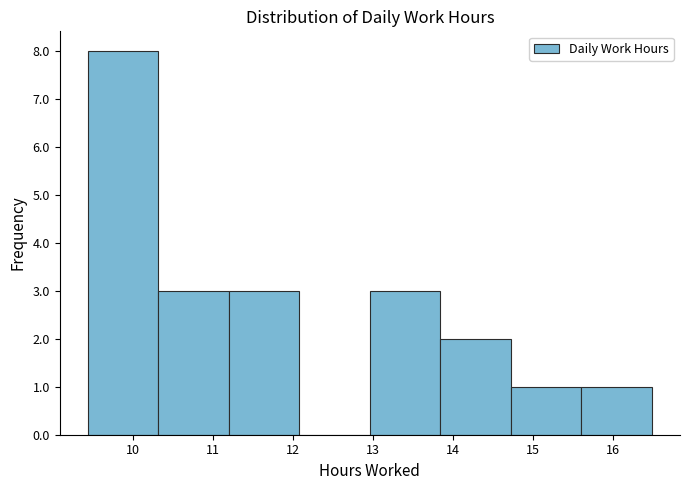

Over which range of the x-axis is the bar tallest?

9.4 to 10.3